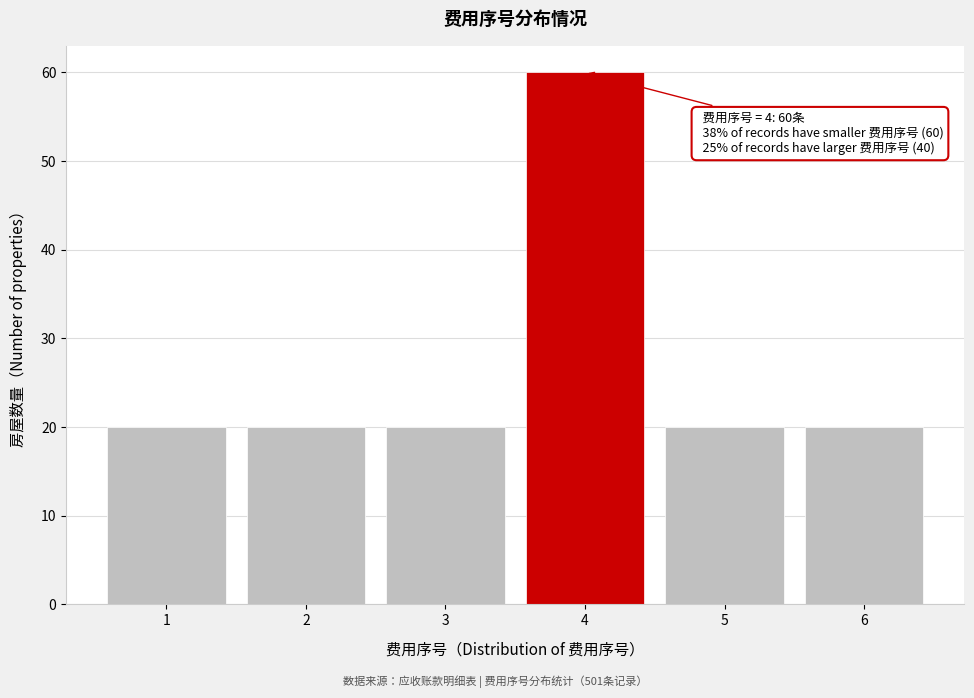

Which range on the x-axis has the tallest bar?

3.5 to 4.5